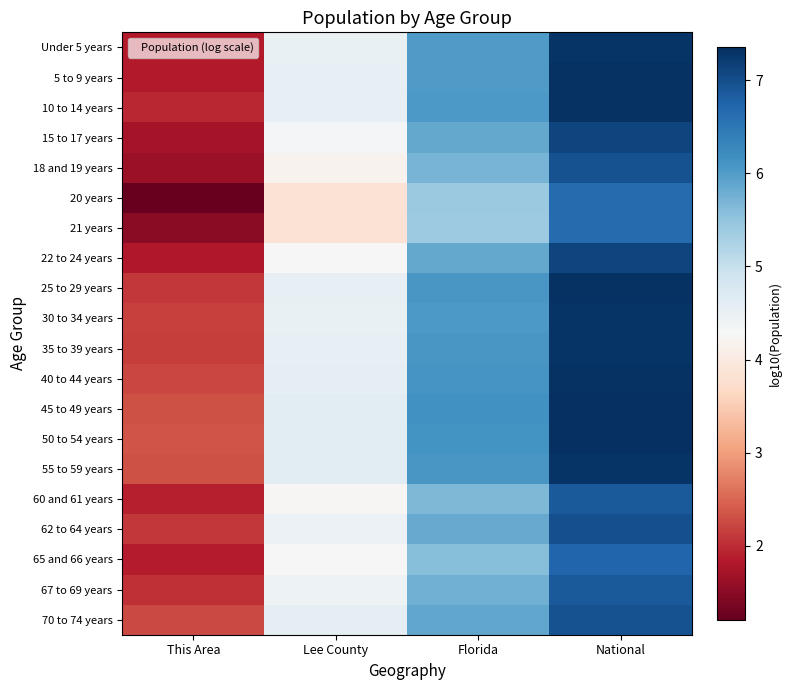

What is the total value across all series at This Area?

39.3